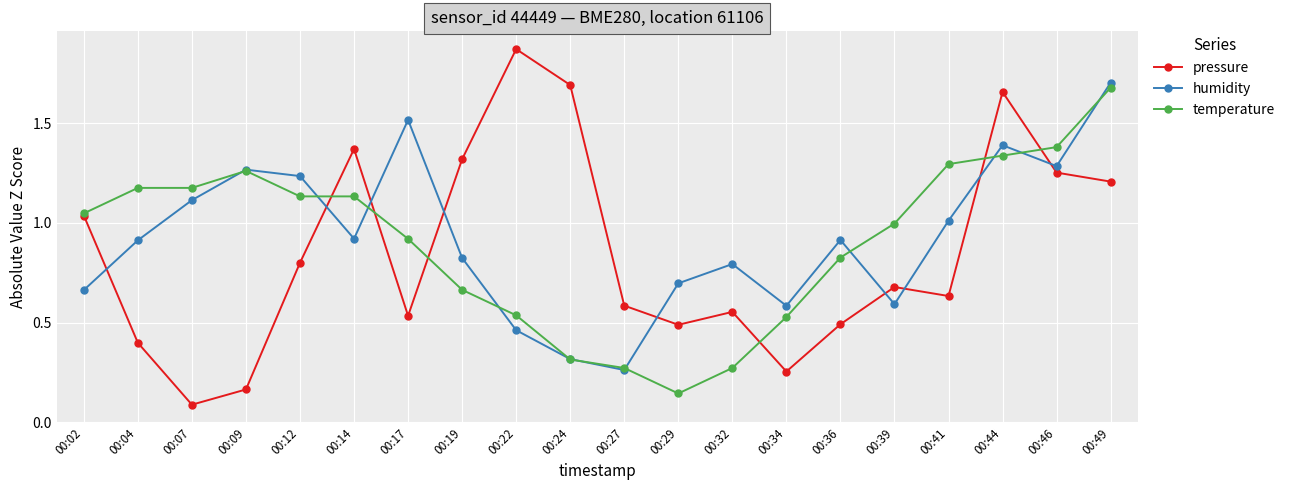

What is the total value across all series at 00:46?

3.9